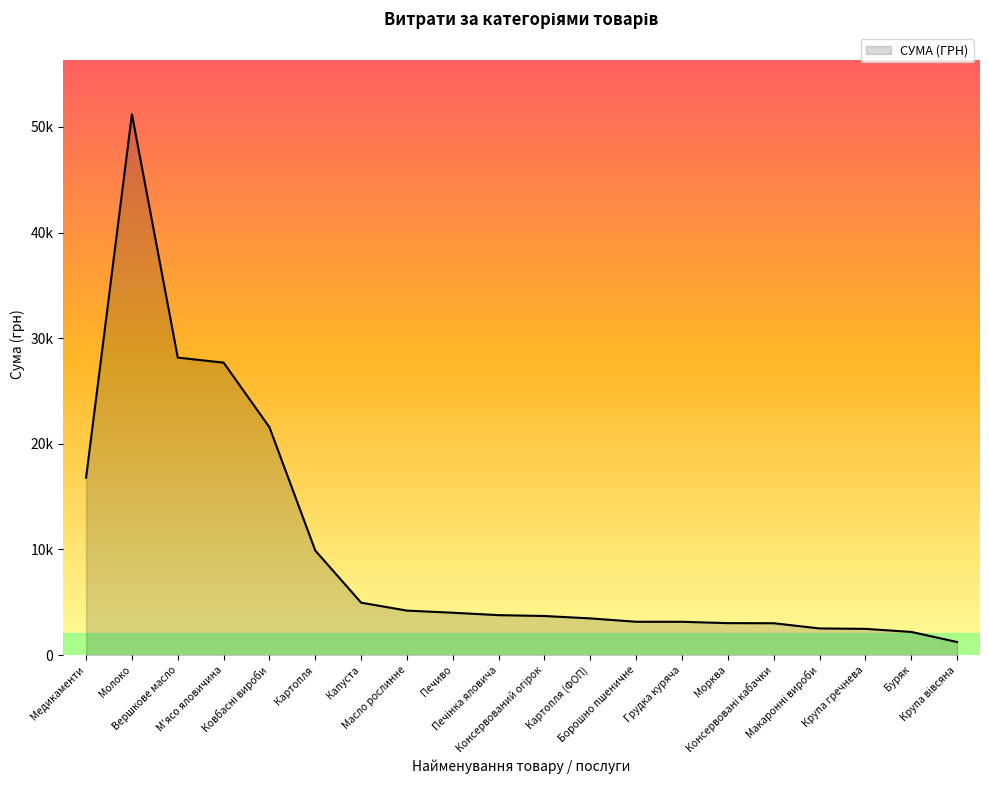

True or false: the data has more than 2 interior local peaks.

False